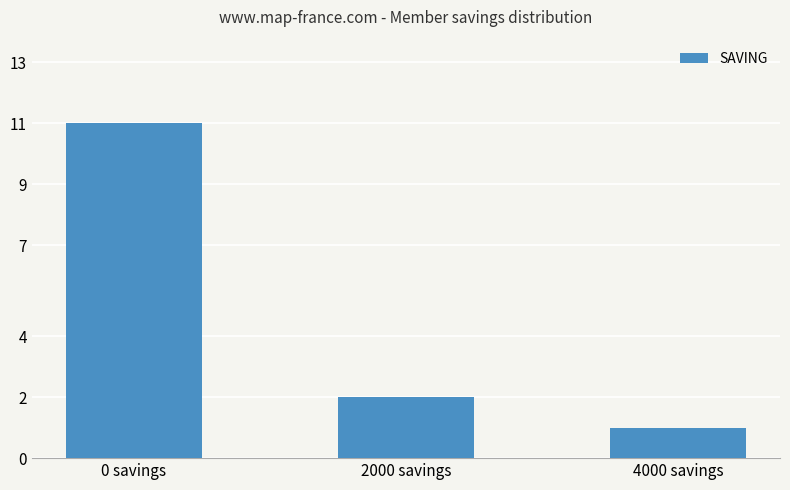

The chart shows a value of 1 at 2000 savings. True or false?

False